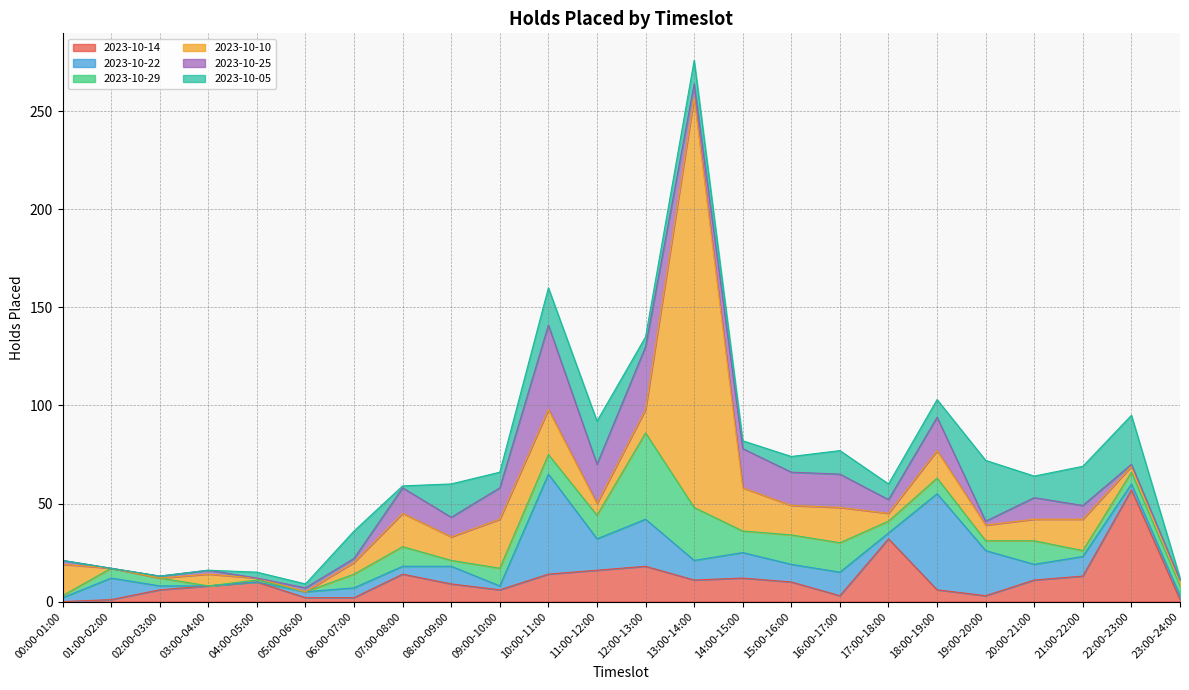

What is the difference between the 2023-10-05 values at 01:00-02:00 and 15:00-16:00?

8